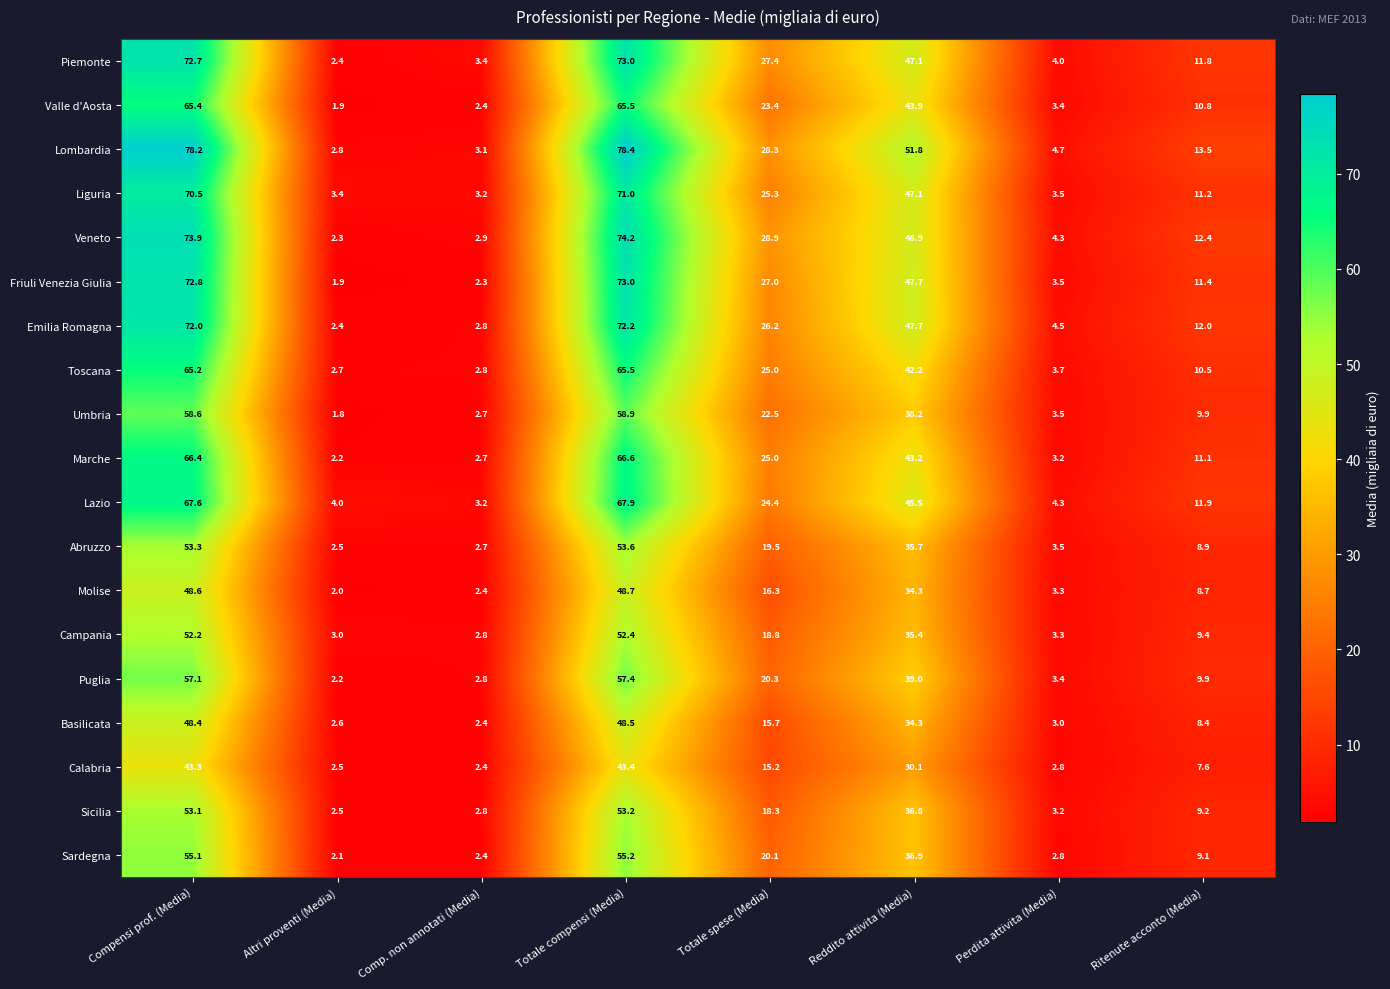

Rank the categories by Piemonte value from lowest to highest.

Altri proventi (Media), Comp. non annotati (Media), Perdita attivita (Media), Ritenute acconto (Media), Totale spese (Media), Reddito attivita (Media), Compensi prof. (Media), Totale compensi (Media)